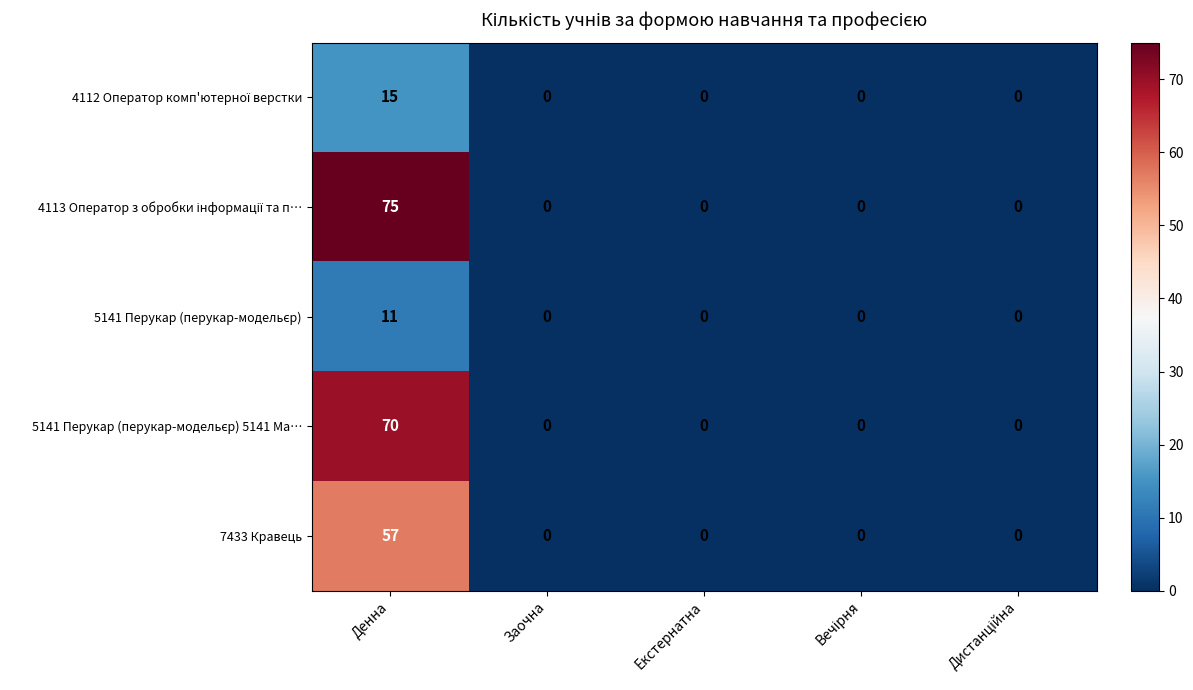

At which category is the sum across all series the highest?

Денна